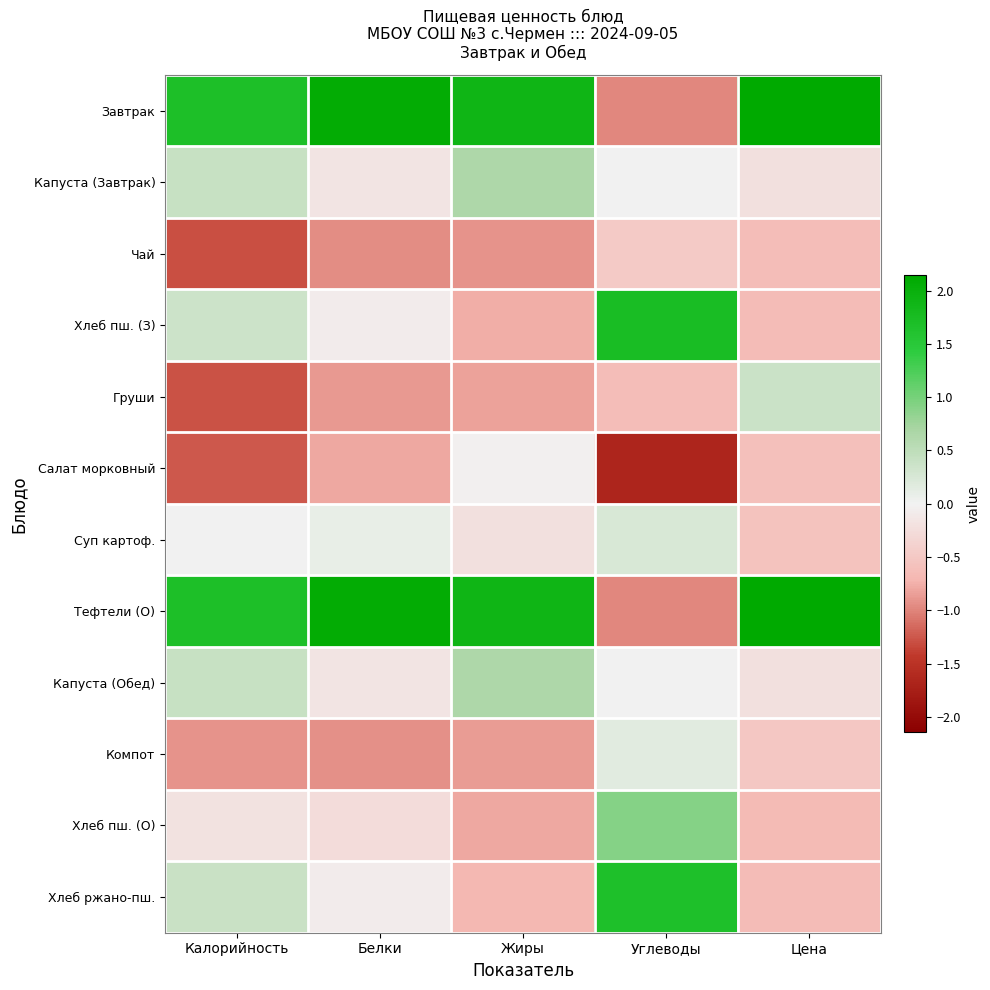

Reading left to right, transcribe all the data shown in this chart.

Завтрак: Калорийность=1.7	Белки=2.1	Жиры=1.9	Углеводы=-1.0	Цена=2.1
Капуста (Завтрак): Калорийность=0.4	Белки=-0.2	Жиры=0.6	Углеводы=0.0	Цена=-0.2
Чай: Калорийность=-1.3	Белки=-0.9	Жиры=-0.9	Углеводы=-0.5	Цена=-0.6
Хлеб пш. (З): Калорийность=0.4	Белки=-0.1	Жиры=-0.8	Углеводы=1.7	Цена=-0.6
Груши: Калорийность=-1.3	Белки=-0.9	Жиры=-0.8	Углеводы=-0.6	Цена=0.4
Салат морковный: Калорийность=-1.3	Белки=-0.8	Жиры=-0.0	Углеводы=-1.7	Цена=-0.6
Суп картоф.: Калорийность=0.0	Белки=0.1	Жиры=-0.2	Углеводы=0.2	Цена=-0.6
Тефтели (О): Калорийность=1.7	Белки=2.1	Жиры=1.9	Углеводы=-1.0	Цена=2.1
Капуста (Обед): Калорийность=0.4	Белки=-0.2	Жиры=0.6	Углеводы=0.0	Цена=-0.2
Компот: Калорийность=-0.9	Белки=-0.9	Жиры=-0.9	Углеводы=0.2	Цена=-0.5
Хлеб пш. (О): Калорийность=-0.2	Белки=-0.3	Жиры=-0.8	Углеводы=0.9	Цена=-0.7
Хлеб ржано-пш.: Калорийность=0.4	Белки=-0.1	Жиры=-0.7	Углеводы=1.7	Цена=-0.6